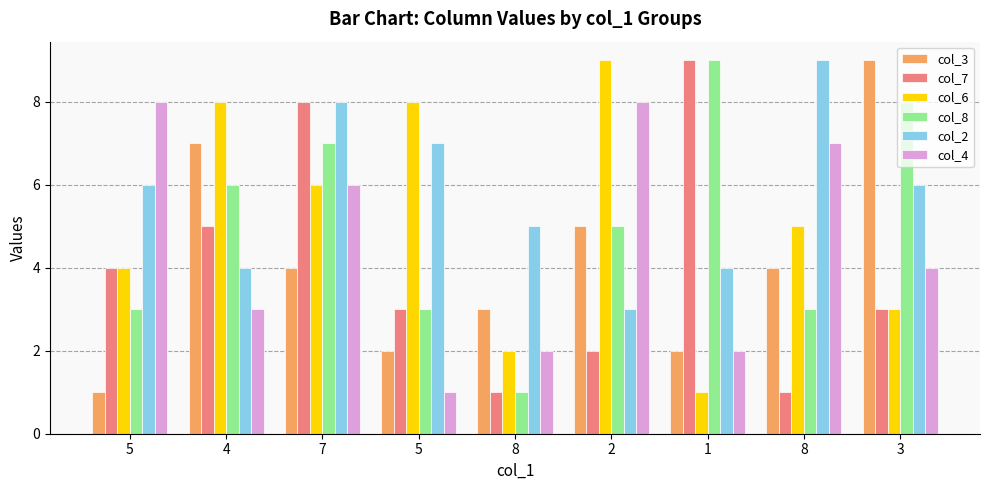

Where does the col_4 series first go above 4?

5